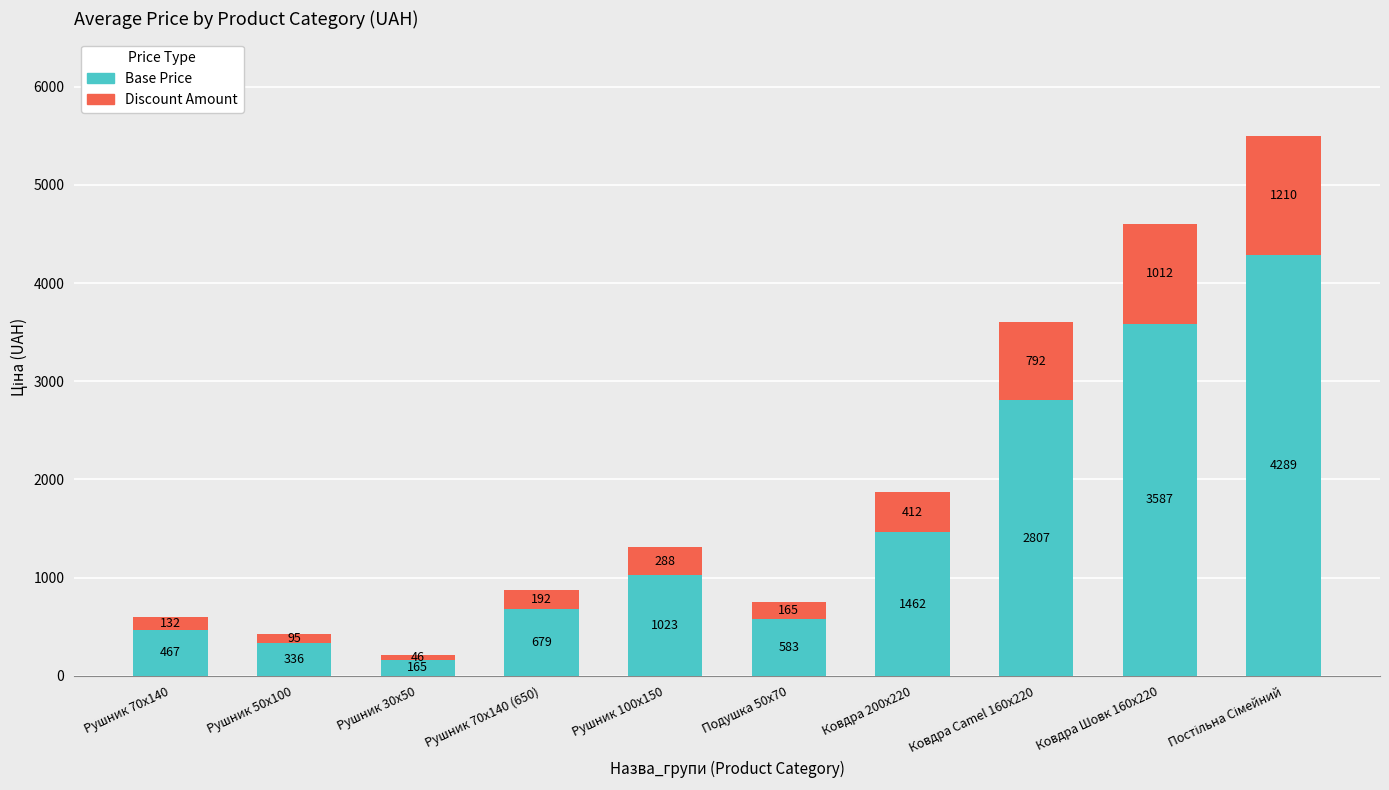

What is the minimum value for Base Price?

164.6